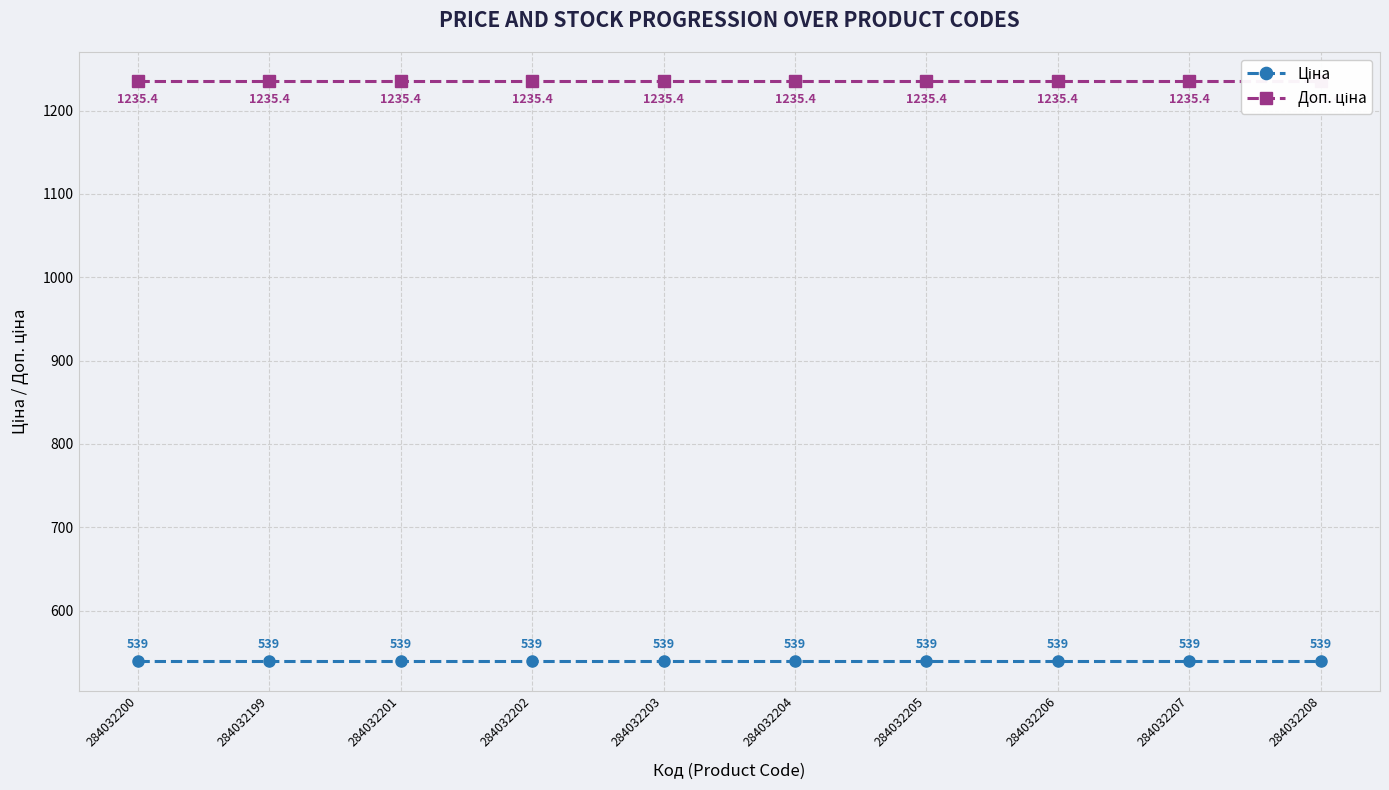

Is it true that Доп. ціна equals 1235.4 at 284032201?

True